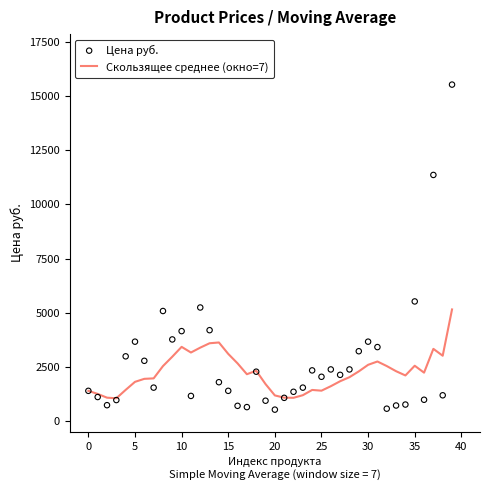

What is the total value across all series at 29?

5521.7